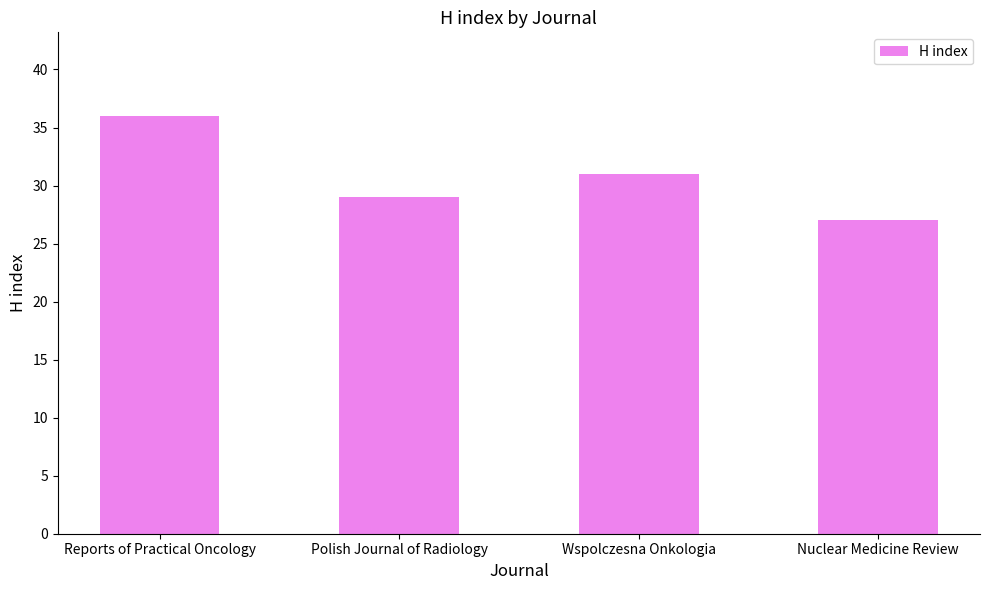

List the labels in order of value, smallest first.

Nuclear Medicine Review, Polish Journal of Radiology, Wspolczesna Onkologia, Reports of Practical Oncology